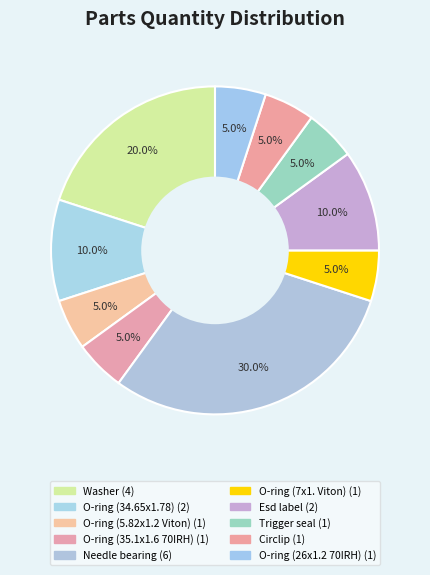

Rank the categories by value from highest to lowest.

Needle bearing, Washer, O-ring (34.65x1.78), Esd label, O-ring (5.82x1.2 Viton), O-ring (35.1x1.6 70IRH), O-ring (7x1. Viton), Trigger seal, Circlip, O-ring (26x1.2 70IRH)